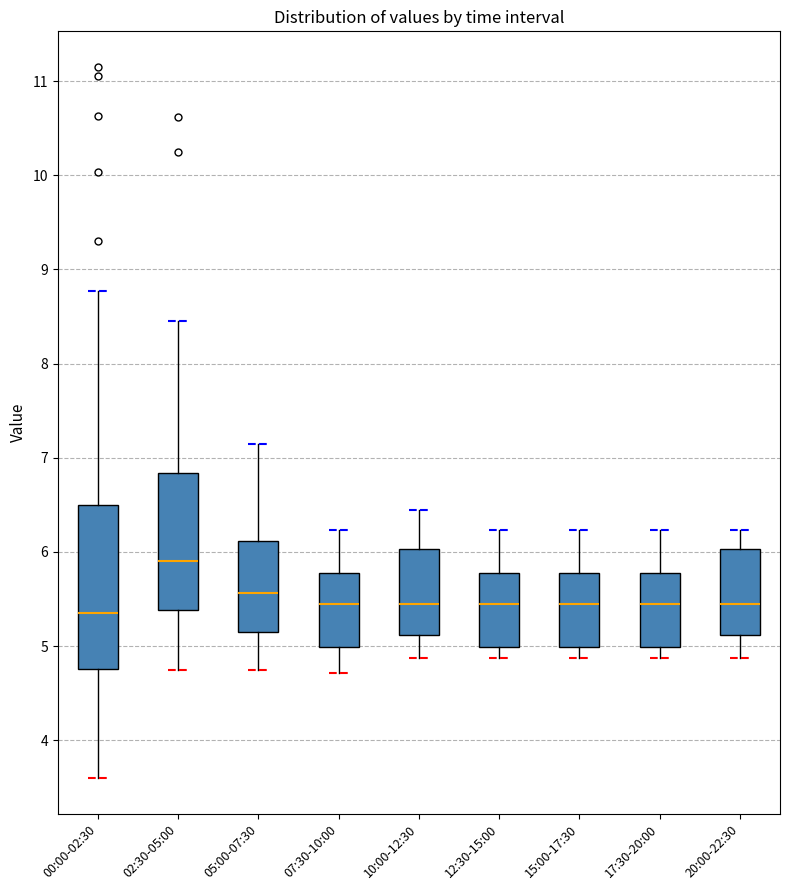

Which box is the tallest, from its lower edge to its upper edge?

00:00-02:30